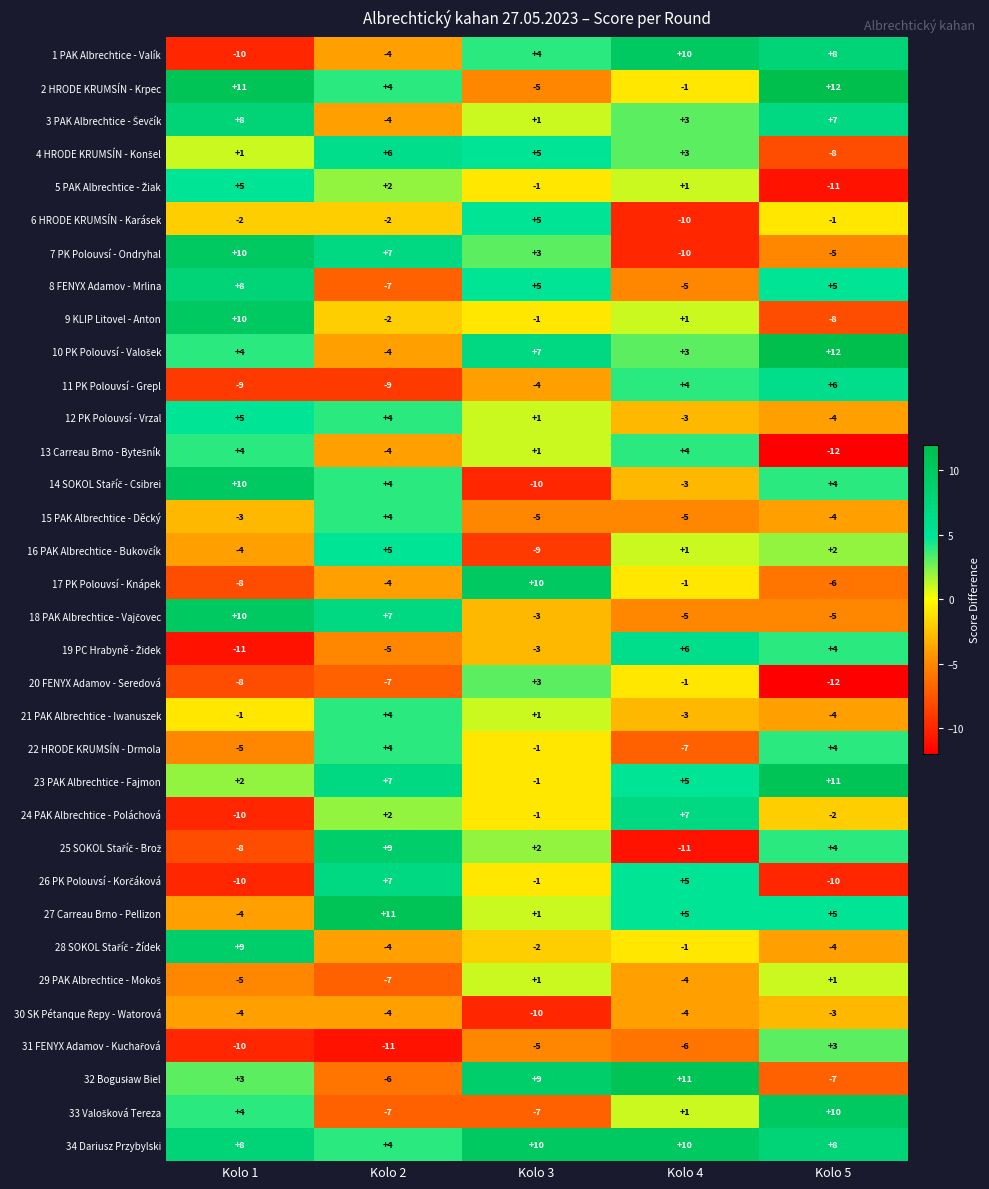

True or false: 2 HRODE KRUMSÍN - Krpec has a value of 17 at Kolo 1.

False